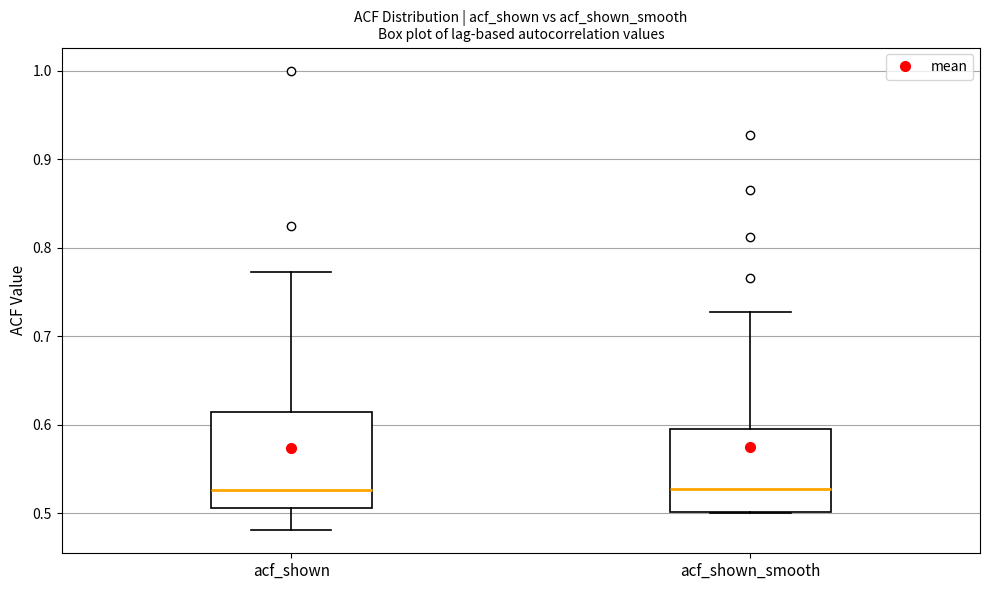

Reading left to right, read every box against the y-axis: the position of its median line, the range the box covers, and the ends of its whiskers. The values are not printed on the chart, so give them approximately, as read against the axis.

acf_shown: median 0.53, box 0.51 to 0.61, whiskers 0.48 to 0.77
acf_shown_smooth: median 0.53, box 0.50 to 0.60, whiskers 0.50 to 0.73